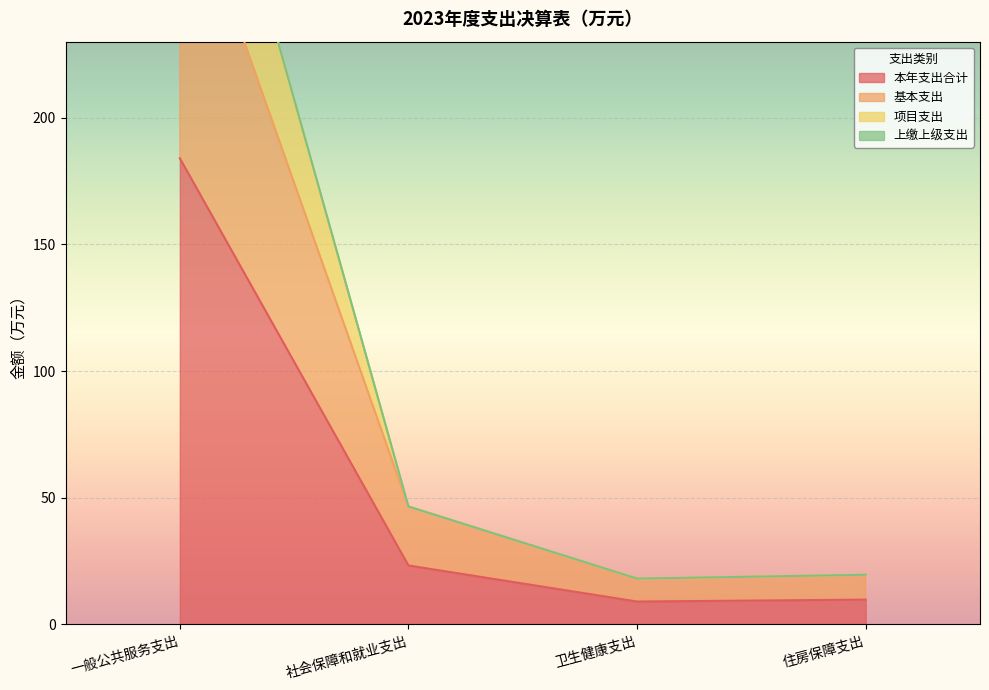

True or false: 本年支出合计 has a value of 23.3 at 社会保障和就业支出.

True